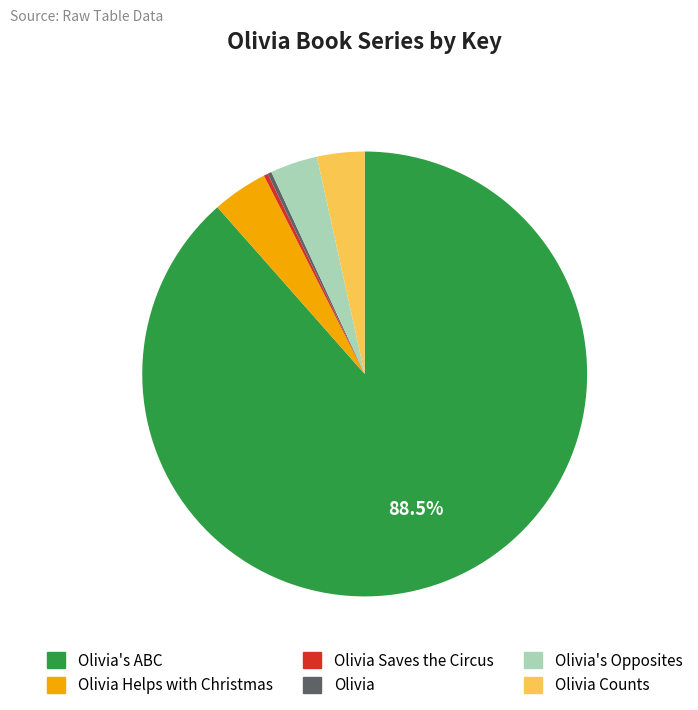

Which slice is the largest?

Olivia's ABC